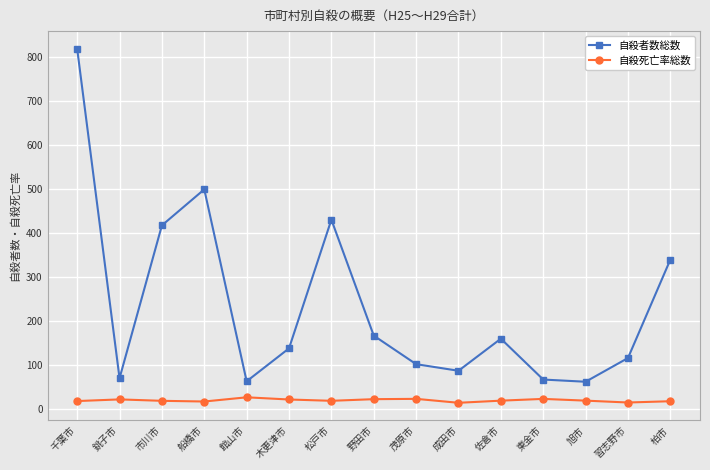

What is the greatest value displayed?

819.0